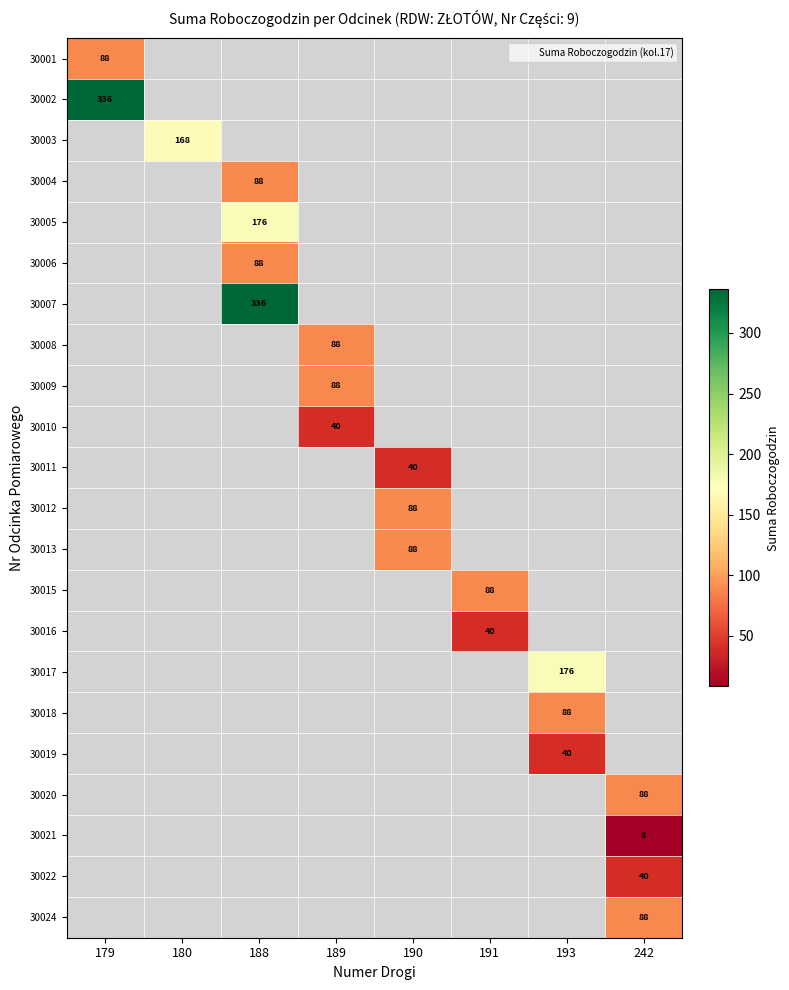

How many categories are shown in the chart?

8